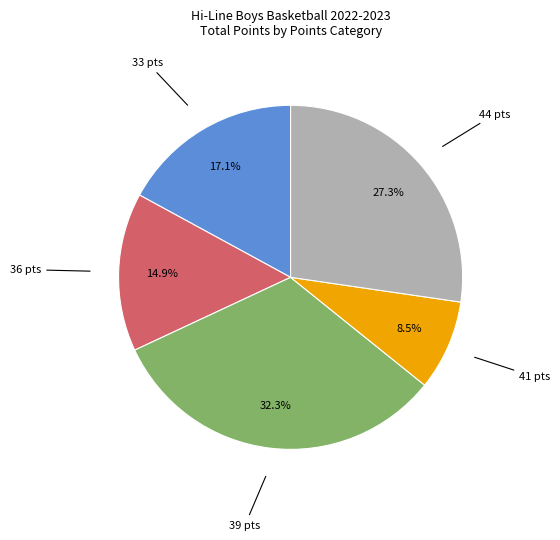

To the nearest percent, what is the difference between the largest and smallest slice percentages?

24%